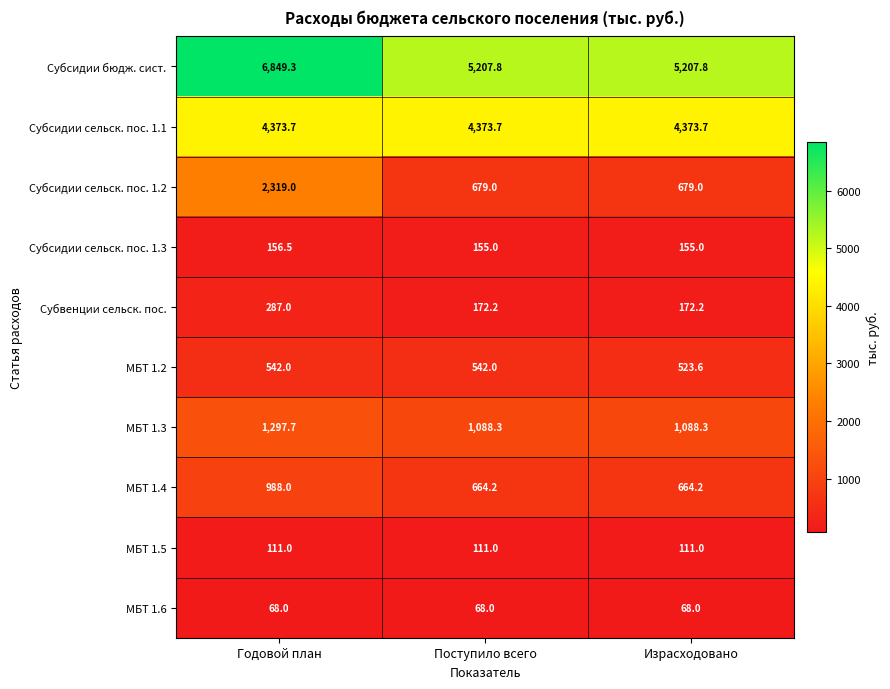

The Субсидии сельск. пос. 1.1 series shows 4373.7 at Поступило всего. True or false?

True